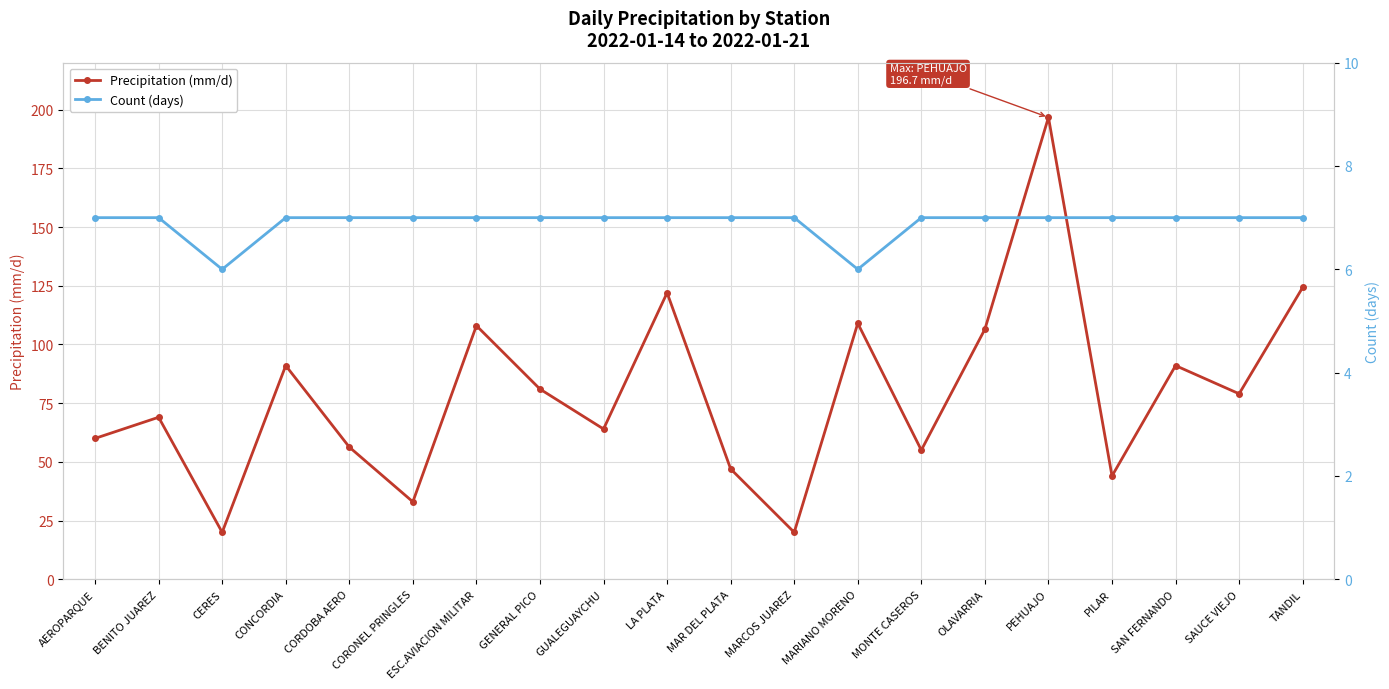

What is the difference between the second highest and minimum values in the Precipitation (mm/d) series?

104.3